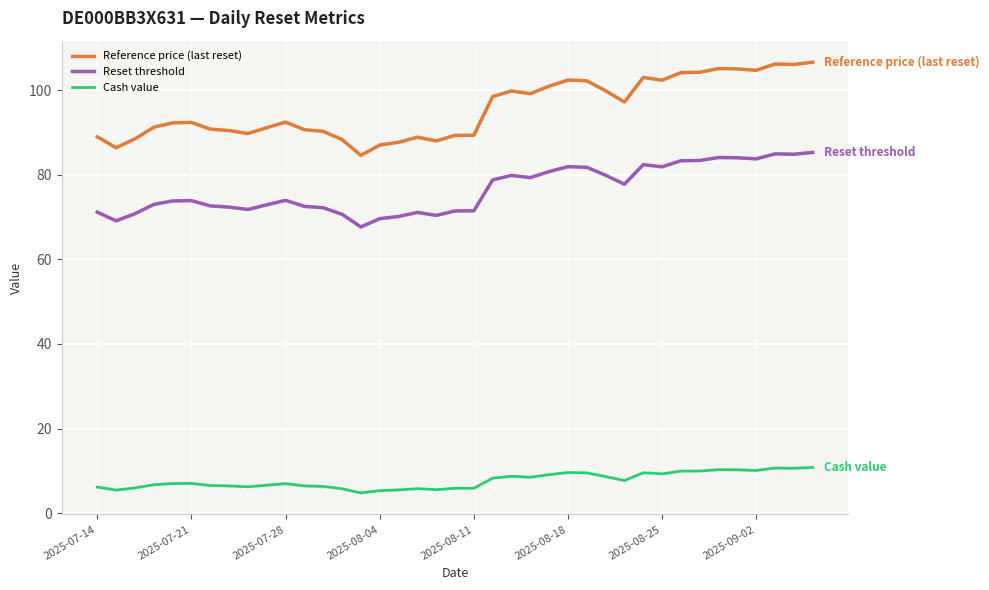

Rank the series by their average value, from lowest to highest.

Cash value, Reset threshold, Reference price (last reset)